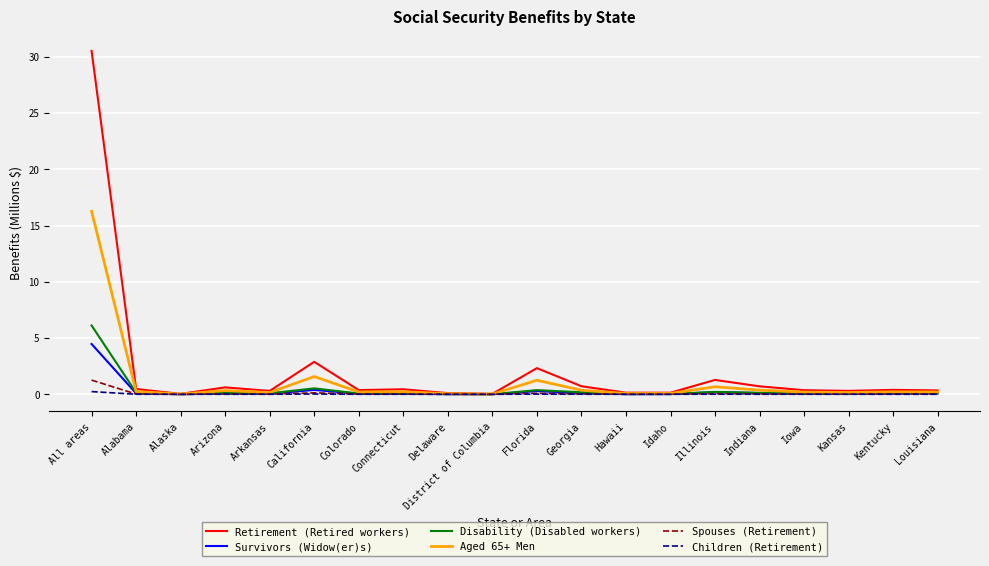

What is the difference between the Spouses (Retirement) values at Florida and Hawaii?

0.1